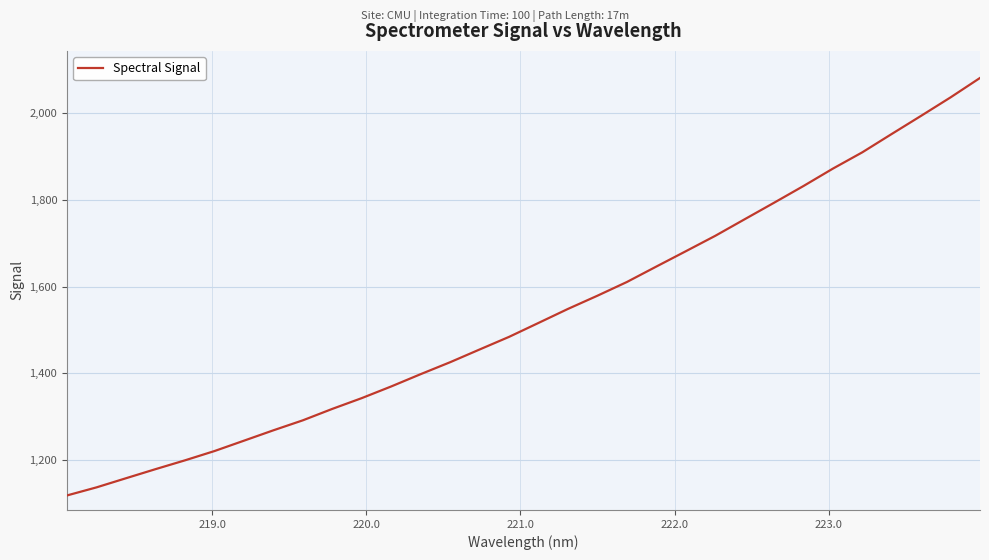

What is the difference between the maximum and minimum values?

963.4